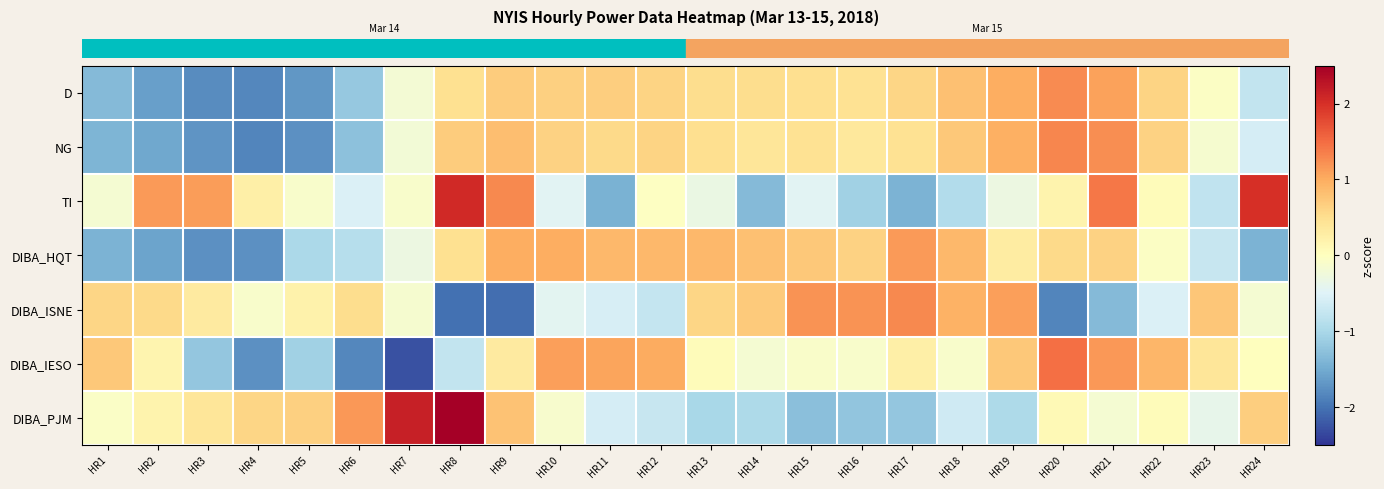

At how many categories does at least one series exceed -1?

24